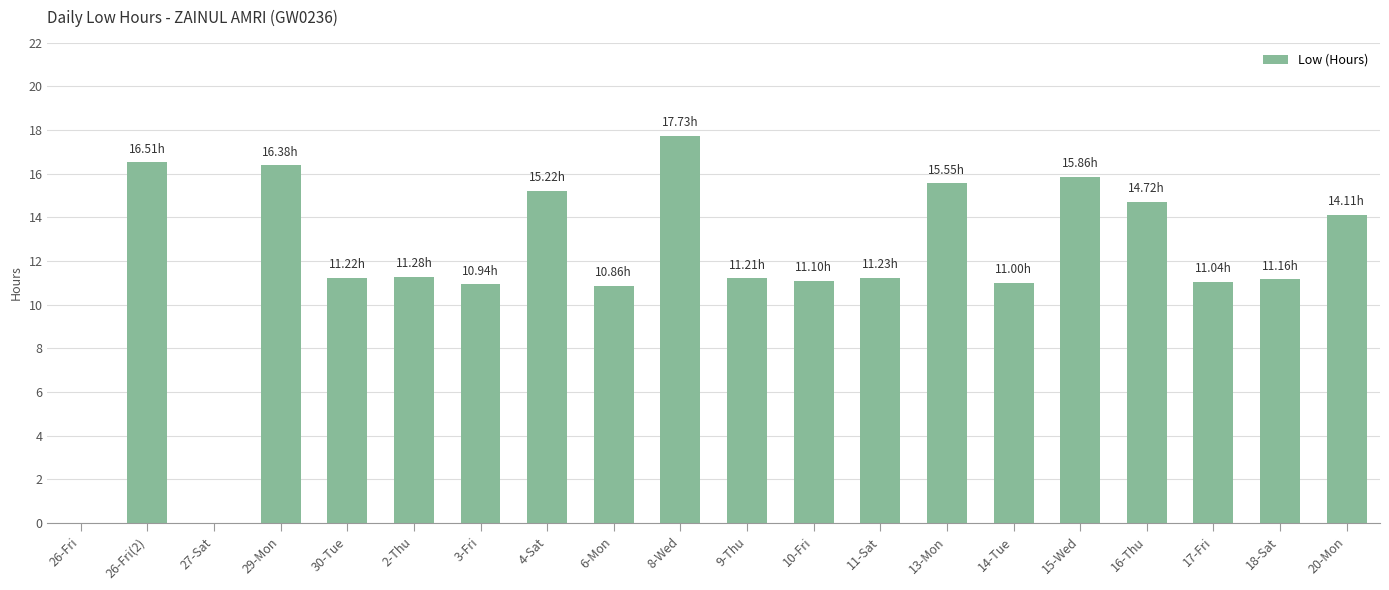

What is the maximum value shown in the chart?

17.7